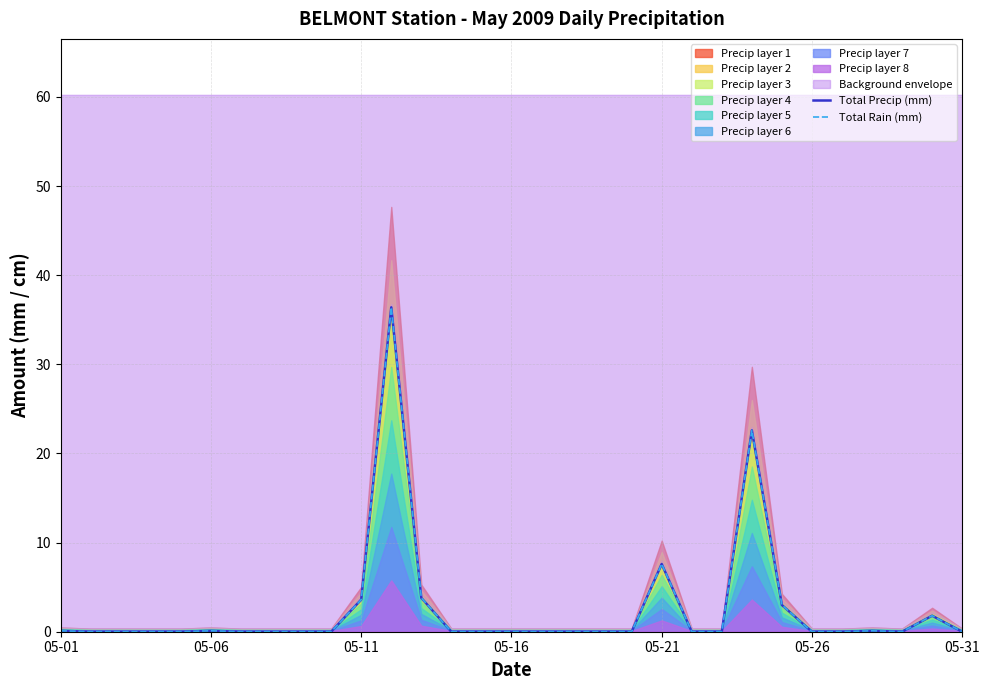

Is the value of Total Precip (mm) at 05-26 greater than the value of Total Rain (mm) at 21?

Yes